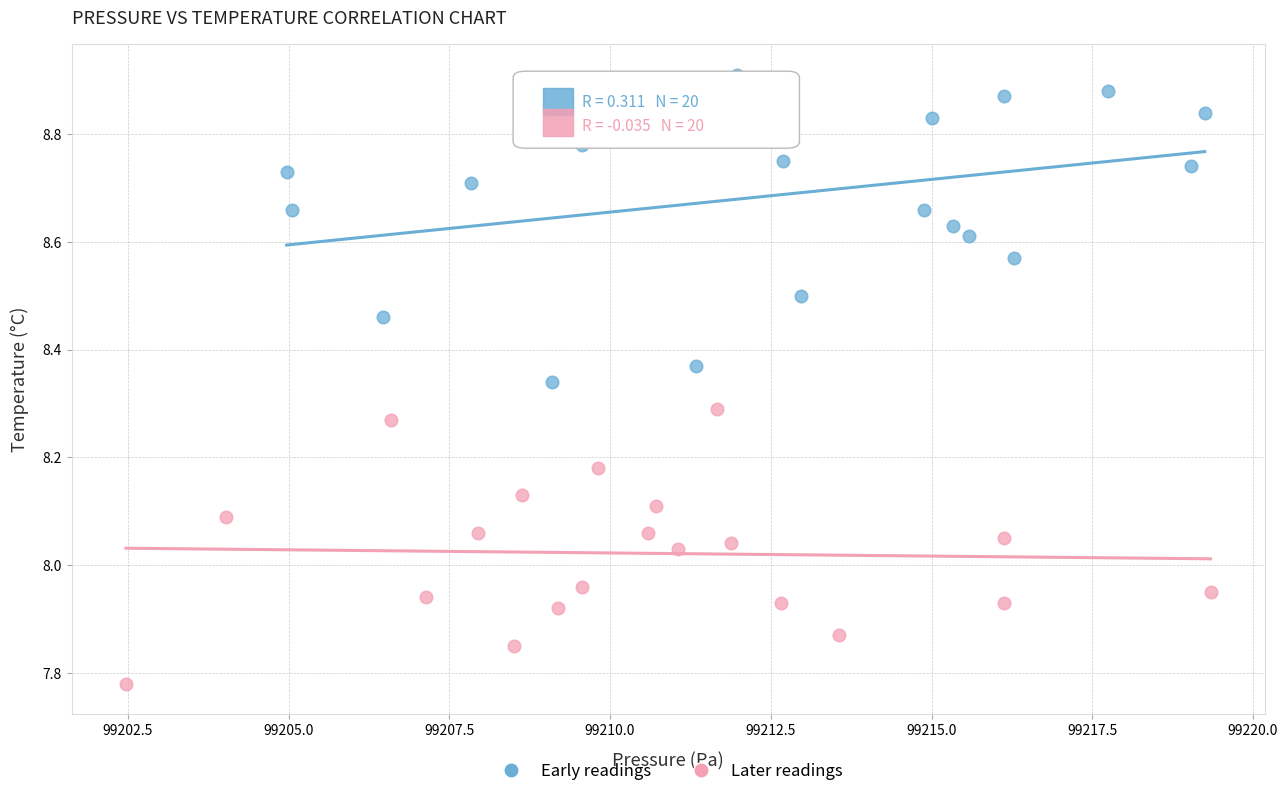

Which series reaches the maximum Y coordinate?

Early readings